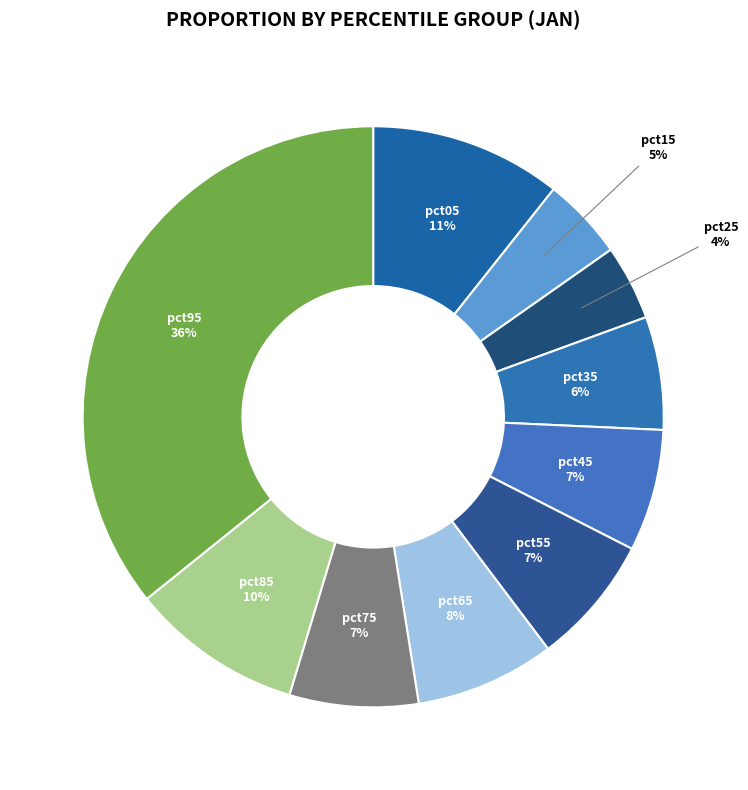

Which category has the smallest portion of the pie?

pct25